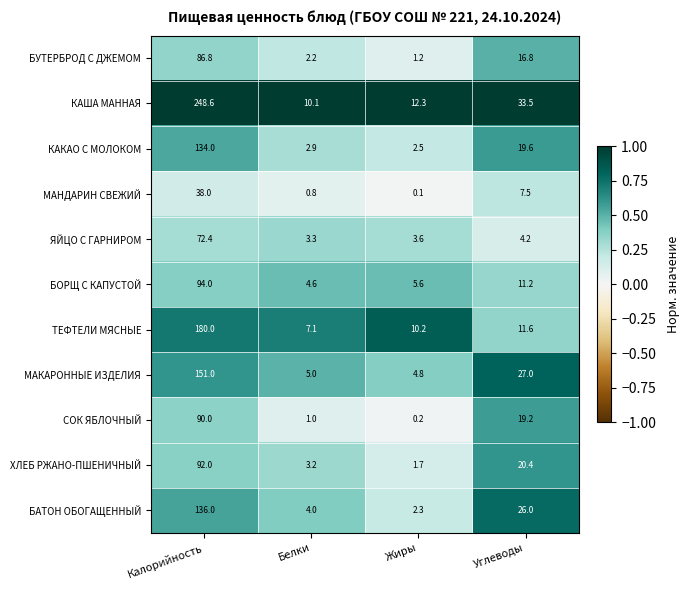

At how many categories does at least one series exceed 0?

4